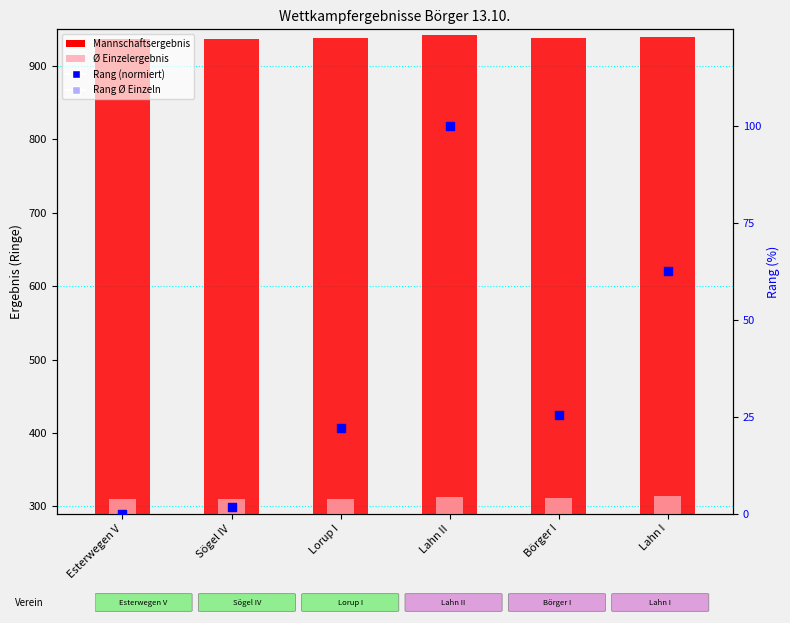

Which series has the largest total across all categories?

Mannschaftsergebnis